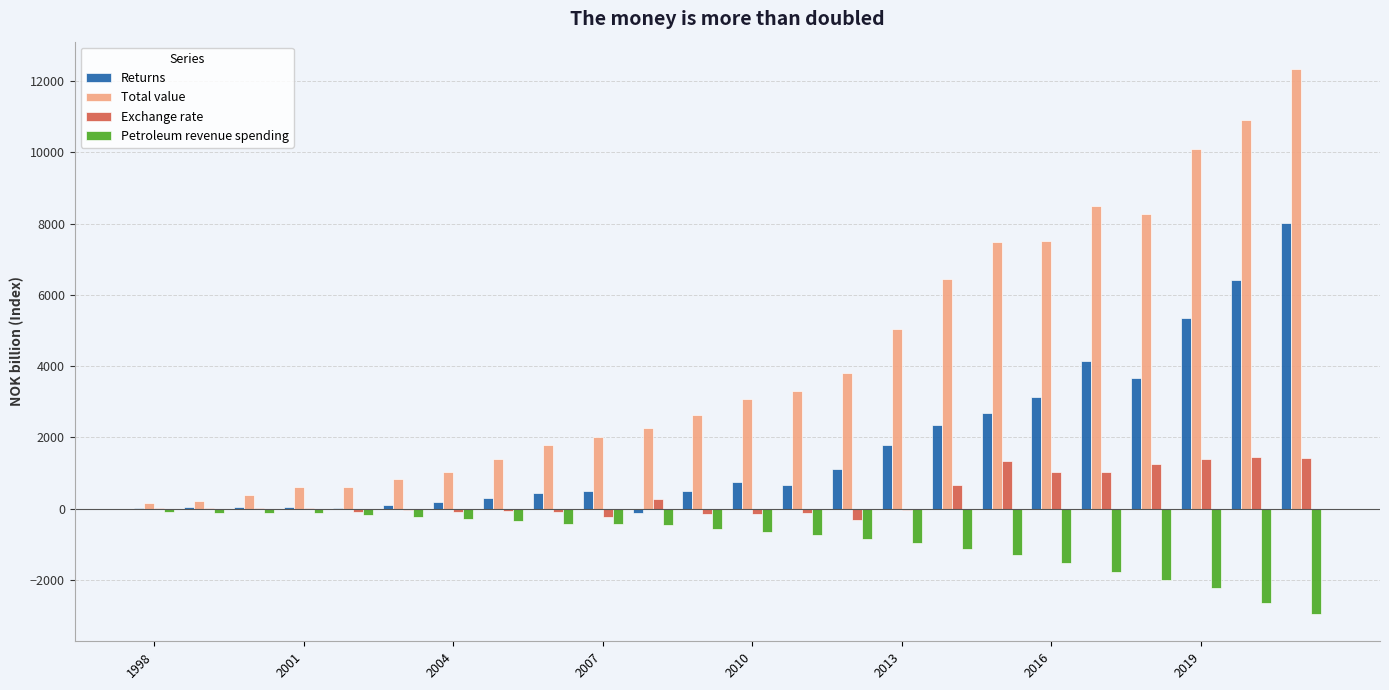

Which series has the largest total across all categories?

Total value